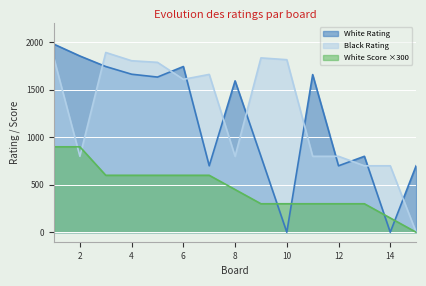

What is the value of the White Score point at the 1st from the left?

900